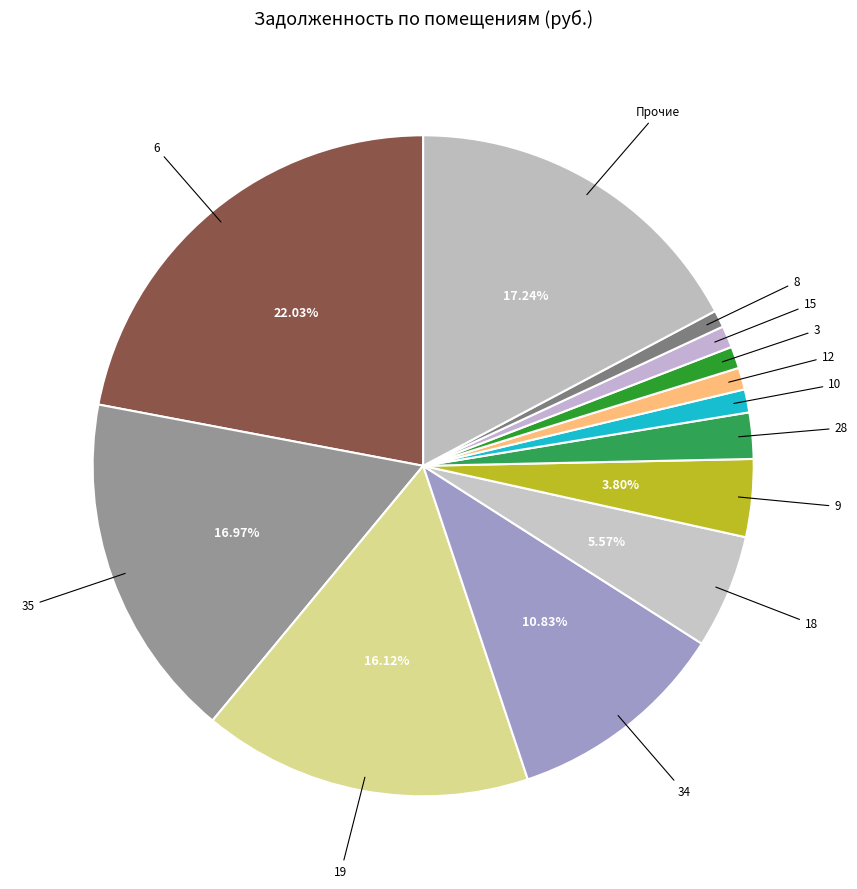

How many slices are in this pie chart?

13